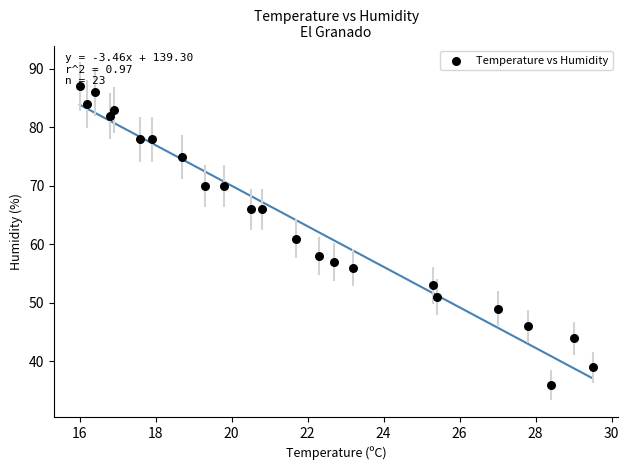

What is the range of Y values (max minus min)?

51